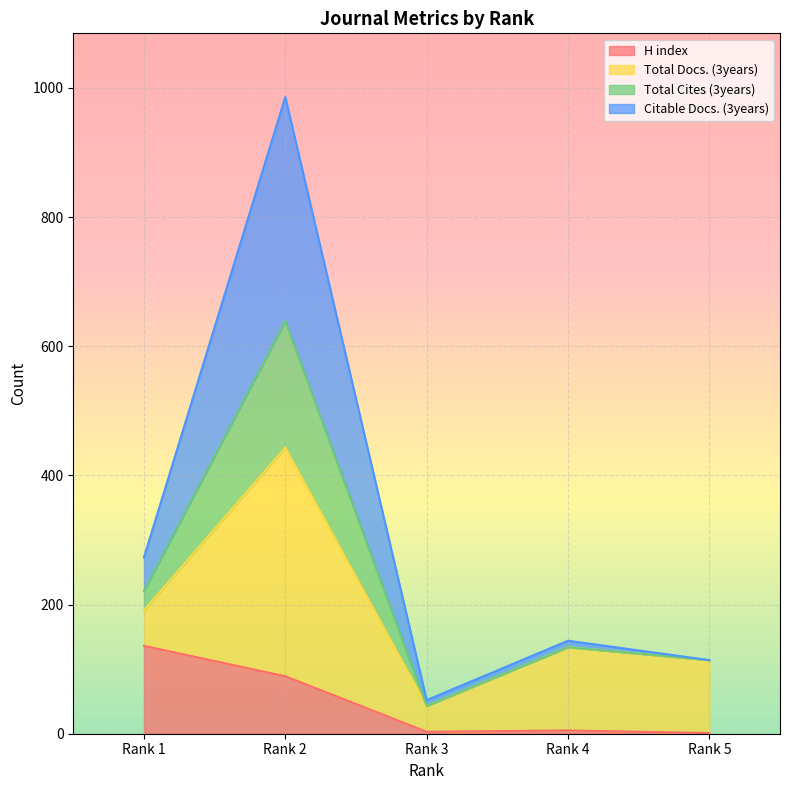

True or false: Citable Docs. (3years) and H index cross at least once.

False